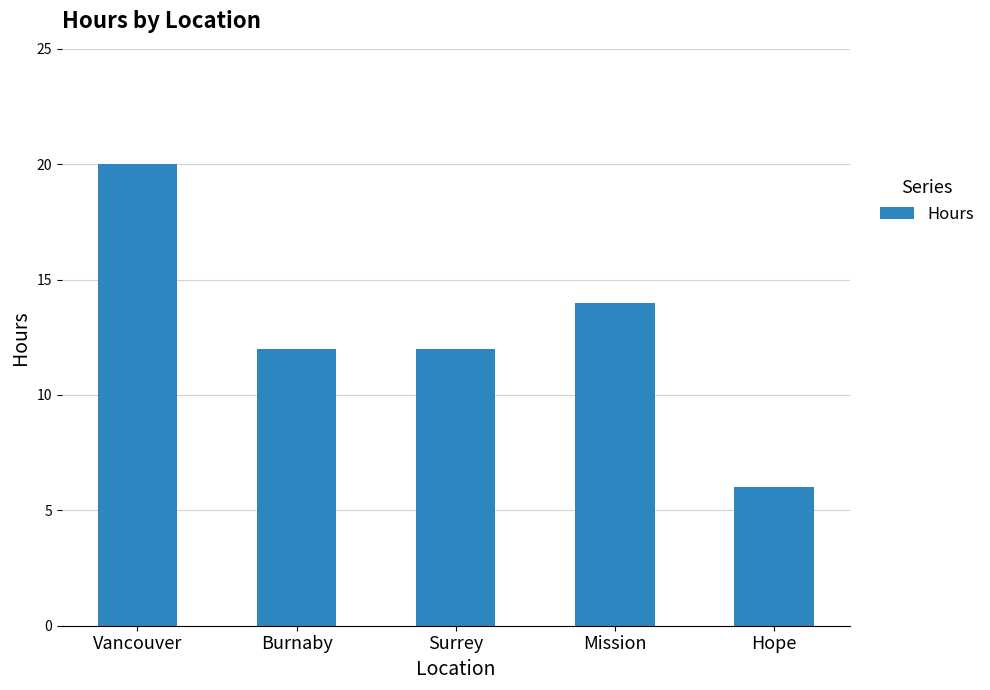

The value at Hope is 6. True or false?

True